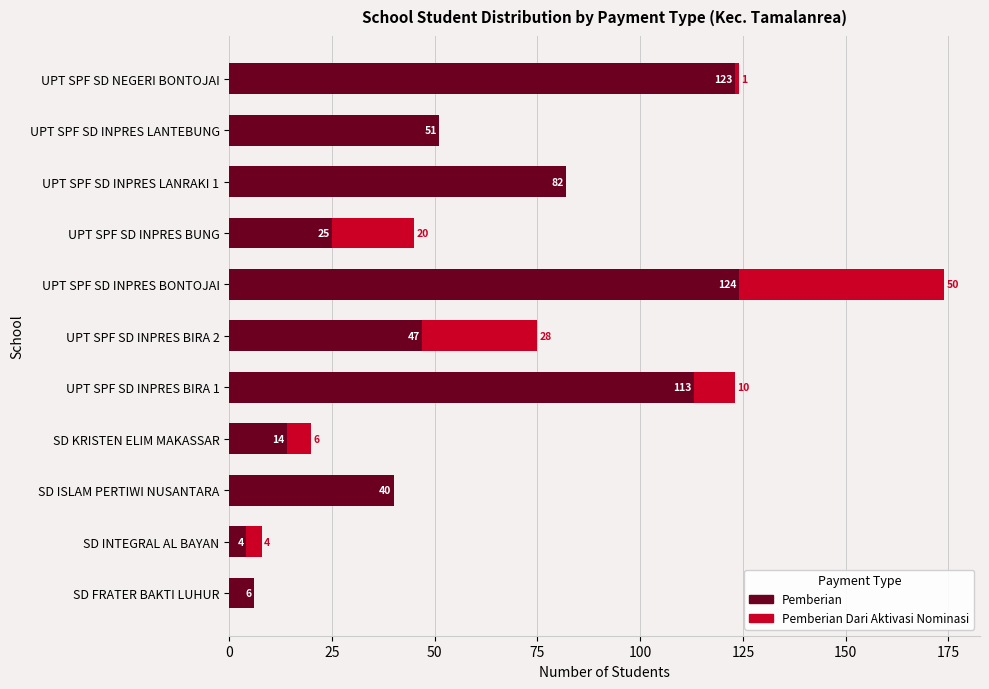

What is the total value across all series at UPT SPF SD INPRES BIRA 1?

123